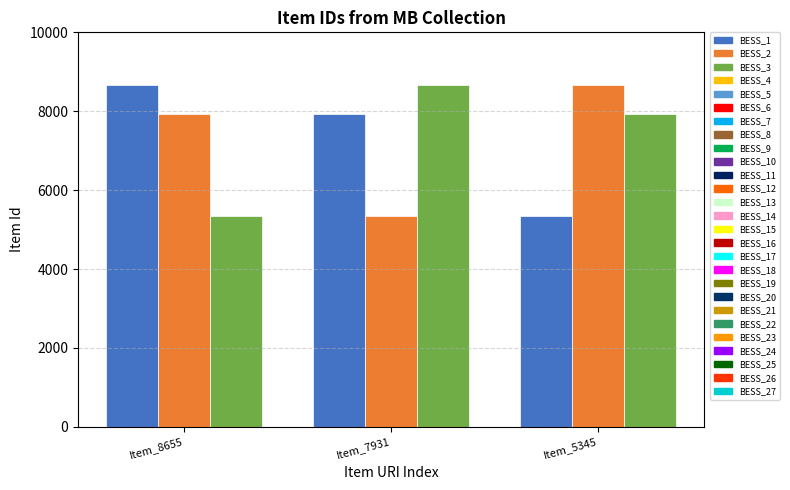

True or false: BESS_1 has a value of 2402 at Item_5345.

False